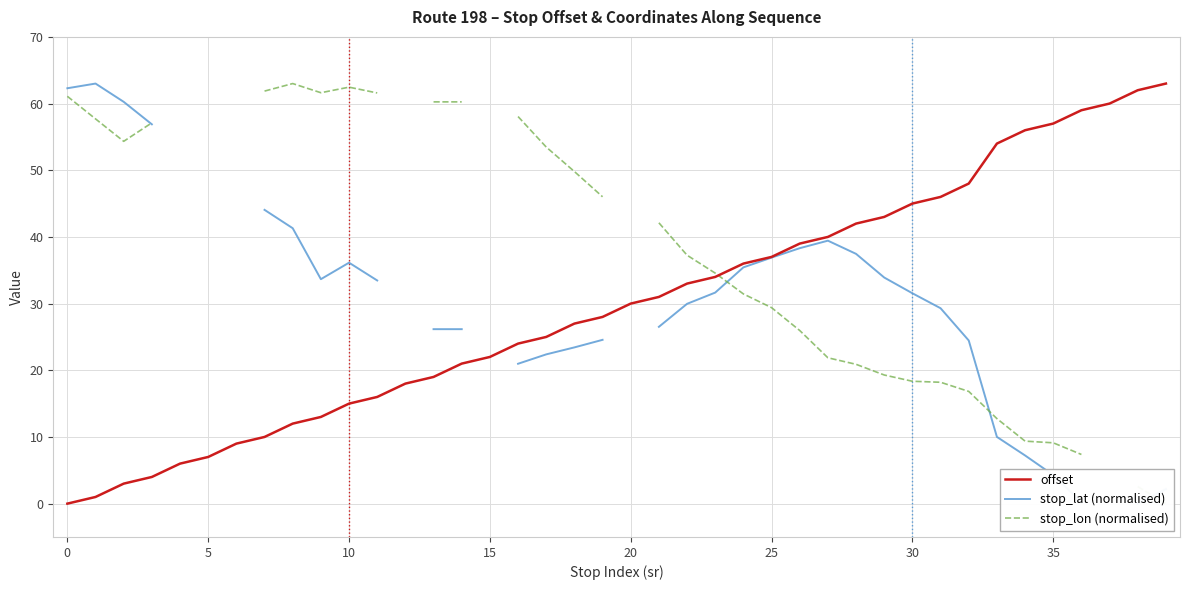

What is the highest value of the offset series?

63